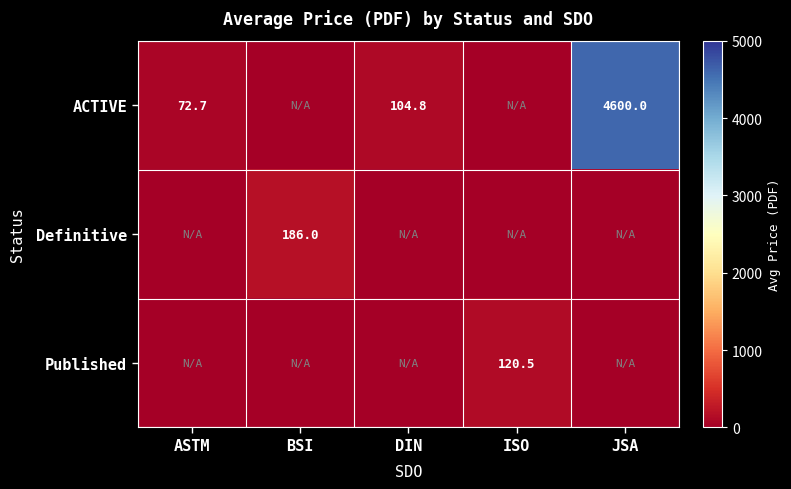

Is it true that ACTIVE equals 72.7 at ASTM?

True